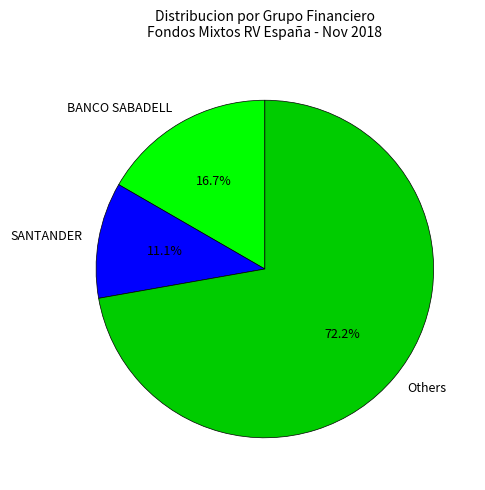

Approximately how many times larger is the value at SANTANDER compared to BANCO SABADELL?

0.7